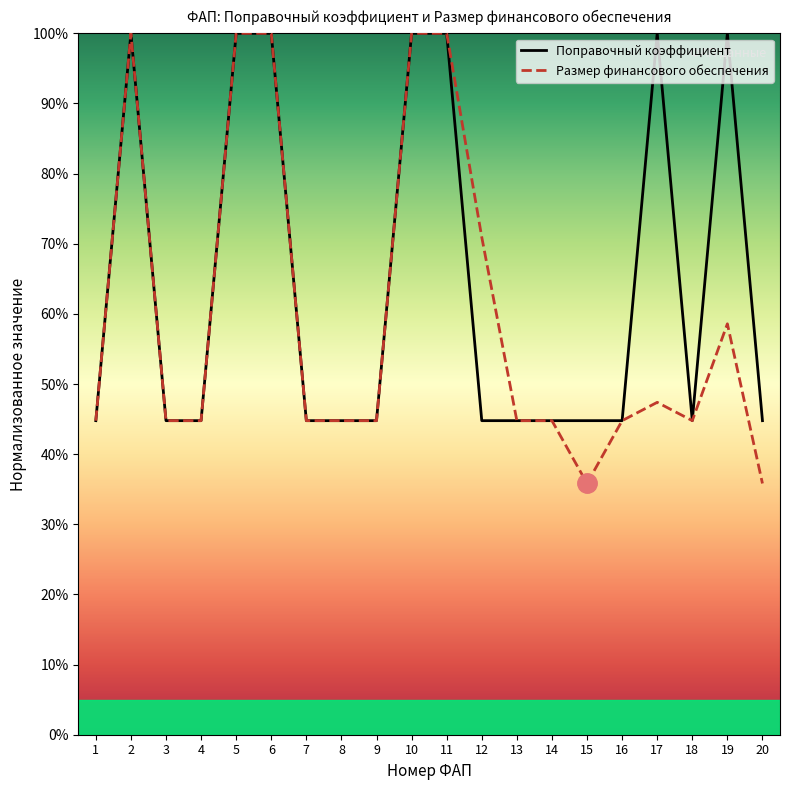

Which series has the largest total across all categories?

Поправочный коэффициент